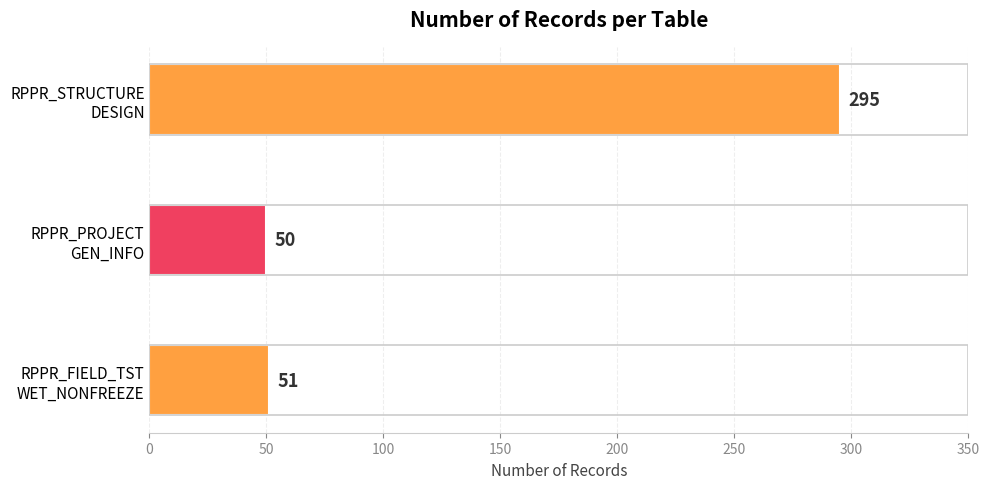

The value at RPPR_STRUCTURE_DESIGN is 295. True or false?

True